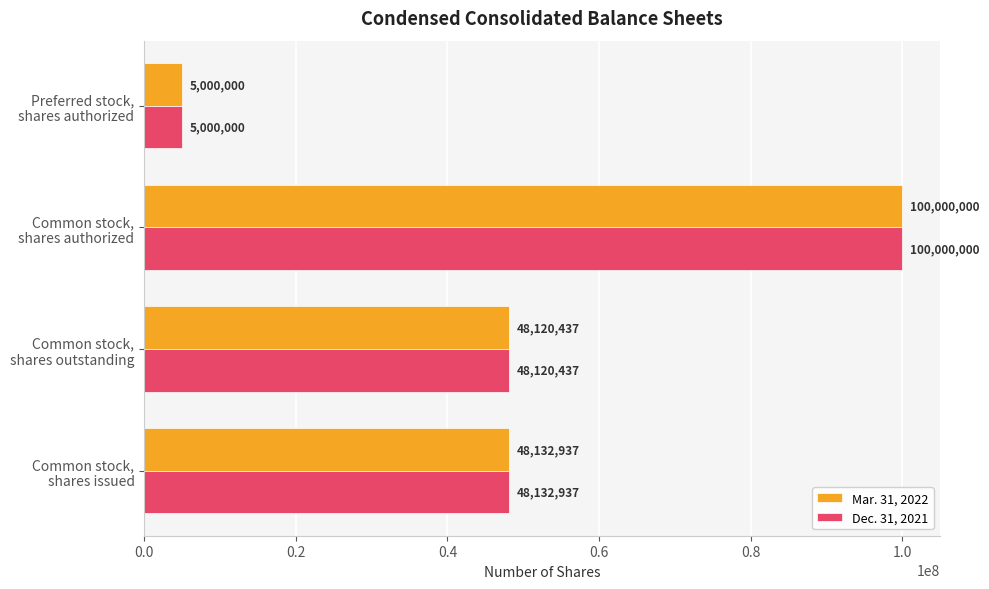

What is the minimum value for Dec. 31, 2021?

5000000